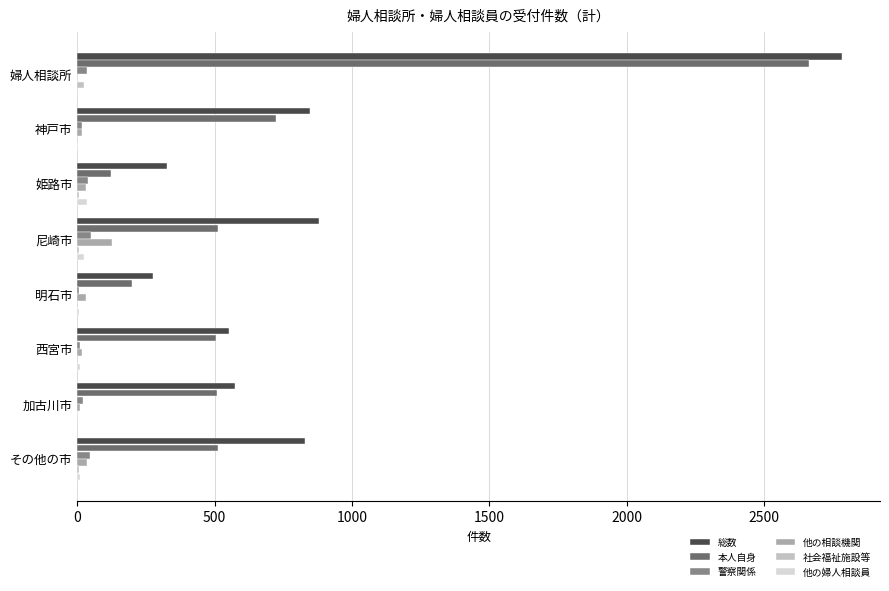

Which series has the widest spread of values?

本人自身